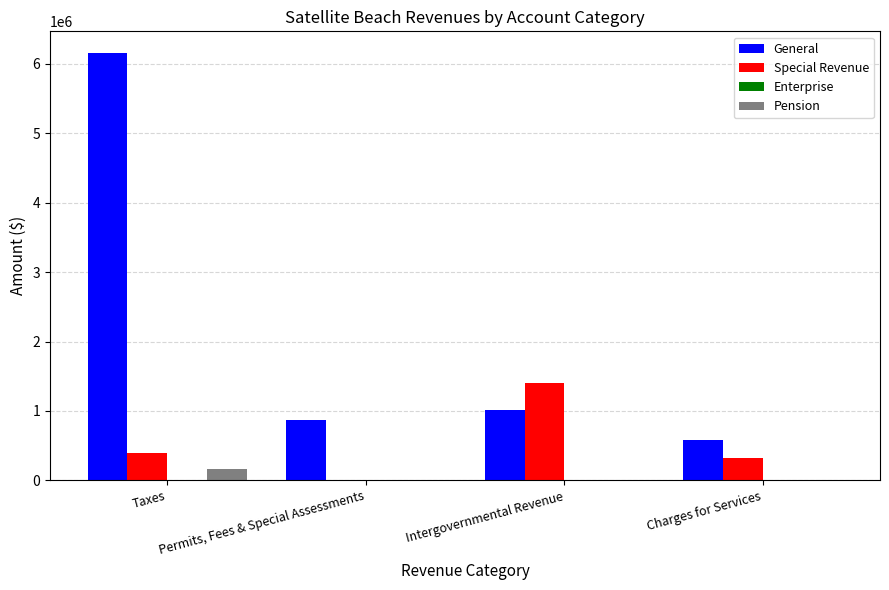

What is the sum of all General values?

8622829